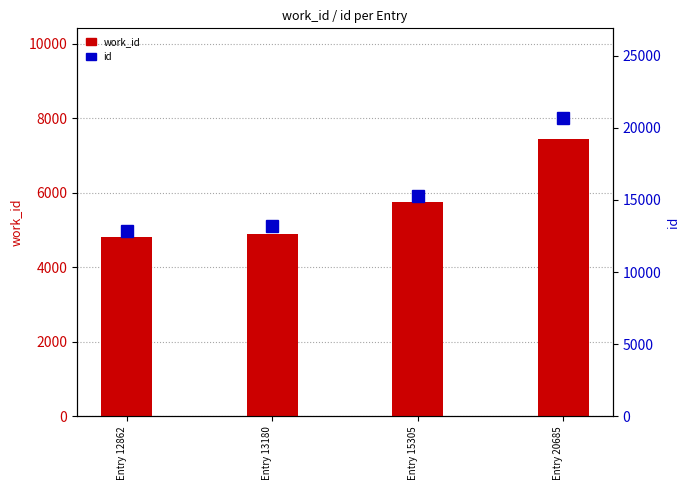

Which category has the lowest value in the work_id series?

Entry 12862